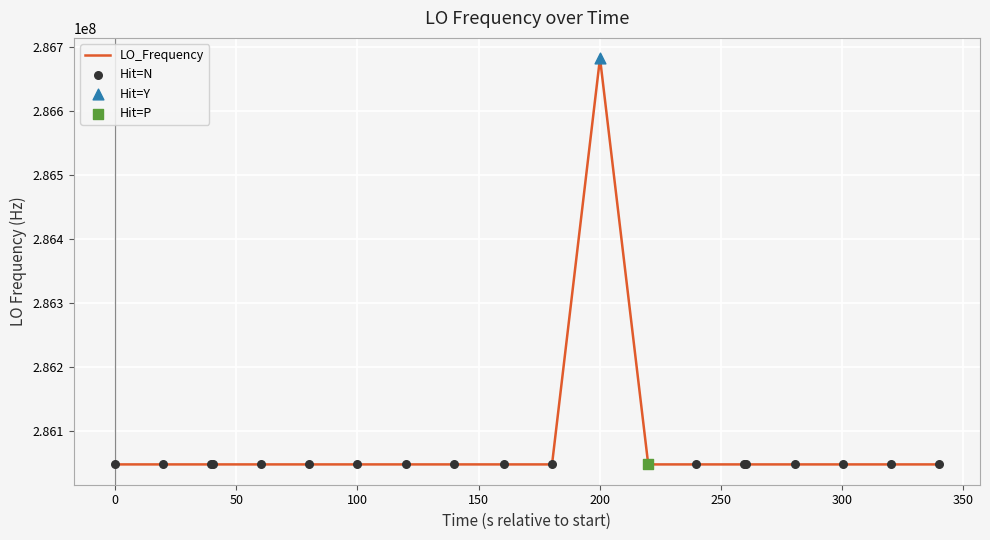

What is the minimum value shown in the chart?

286046993.3